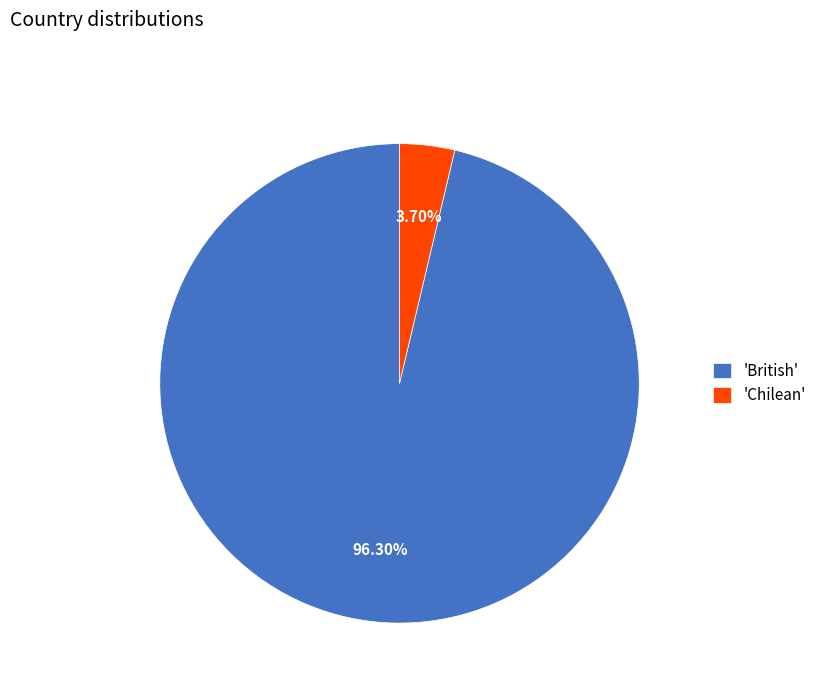

Which slice is the largest?

'British'